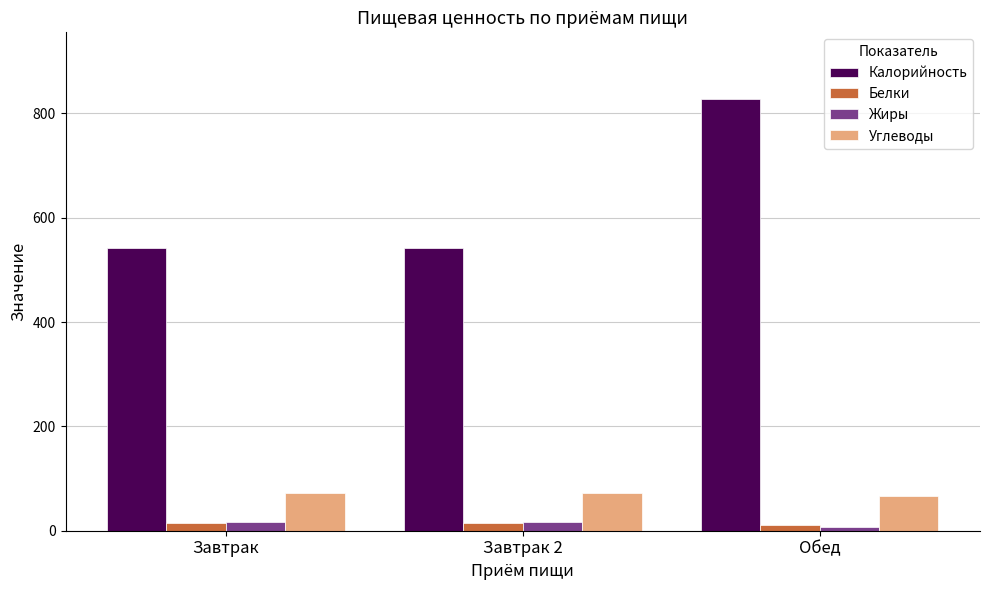

What is the value of the Белки bar at the 1st from the left?

14.8